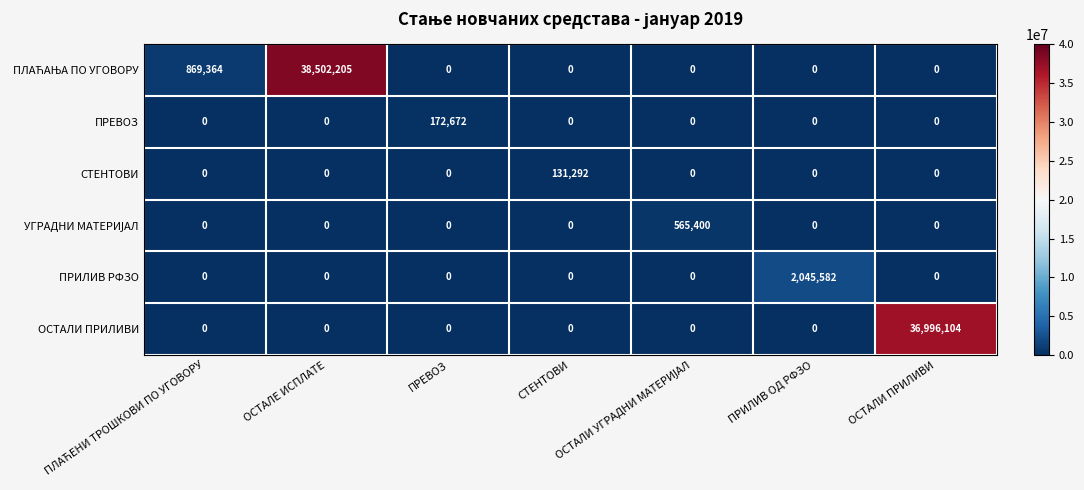

What is the difference between the highest and lowest values at ОСТАЛИ ПРИЛИВИ?

36996104